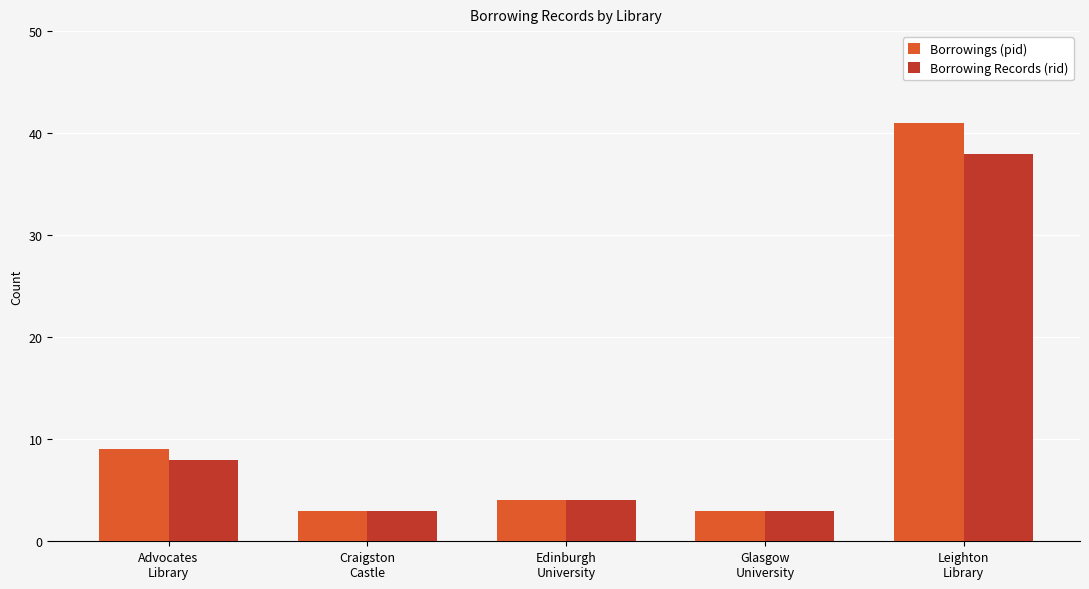

What is the sum of all Borrowings (pid) values?

60